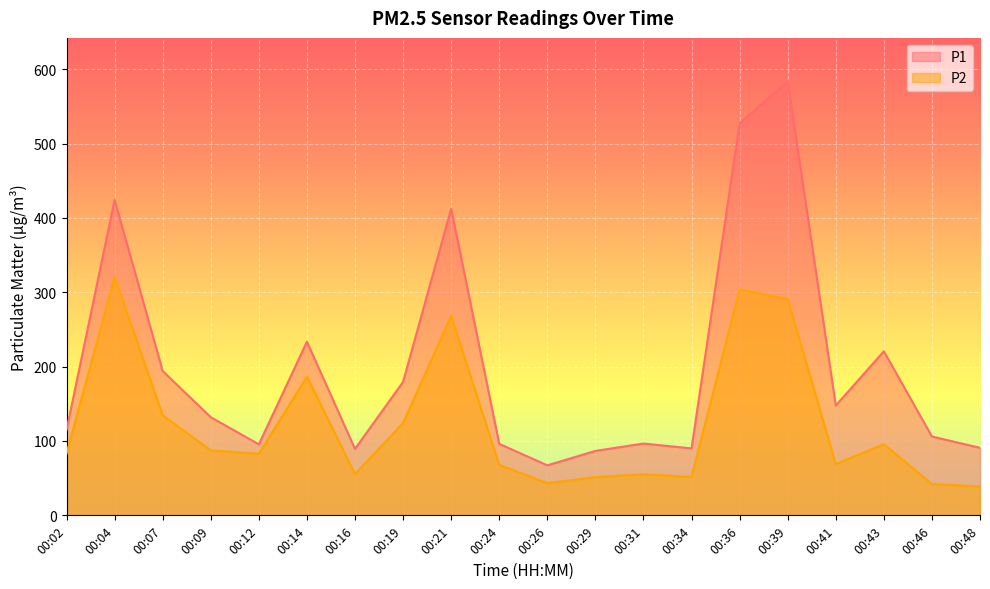

What is the sum of the P2 values at 00:16 and 00:48?

94.3